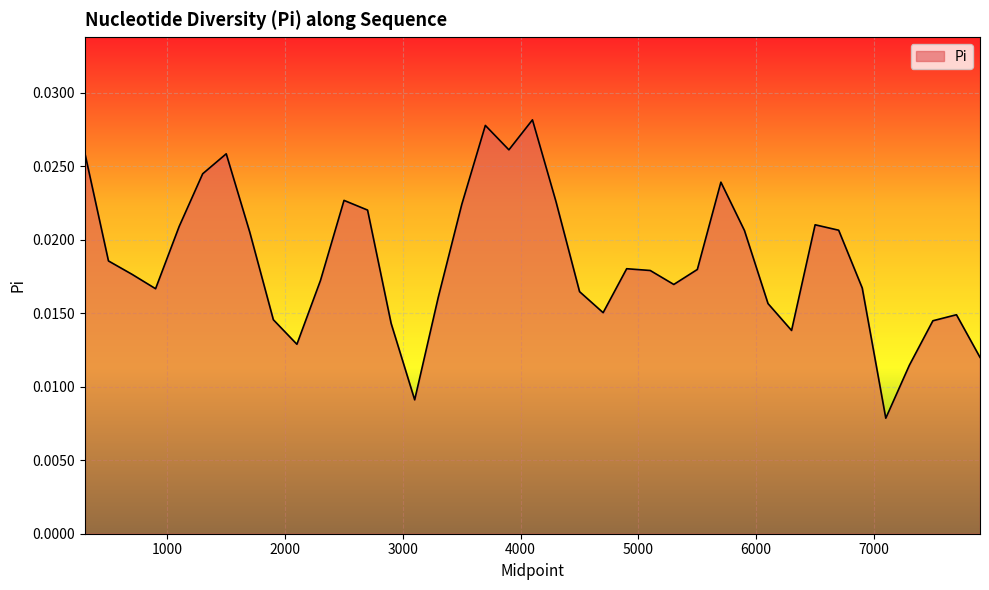

Does the chart have visible grid lines?

Yes